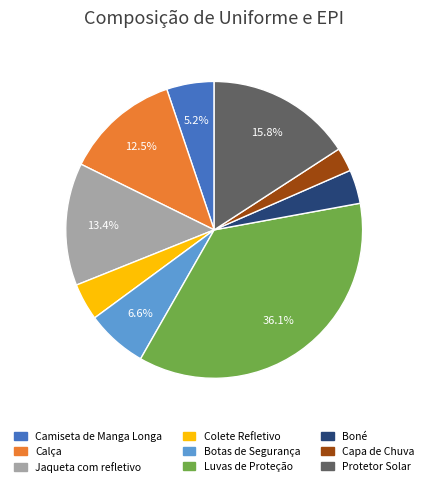

How many slices are in this pie chart?

9